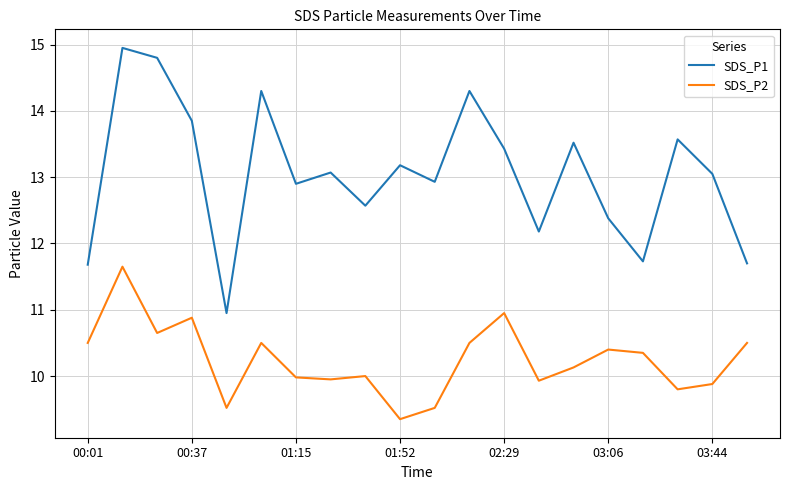

Which series has the largest total across all categories?

SDS_P1